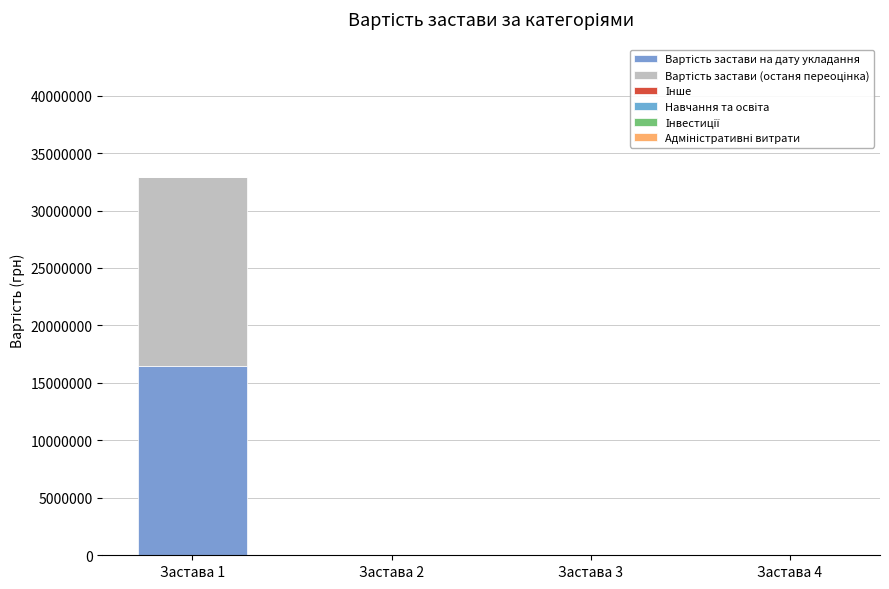

How many distinct data groups are displayed?

2